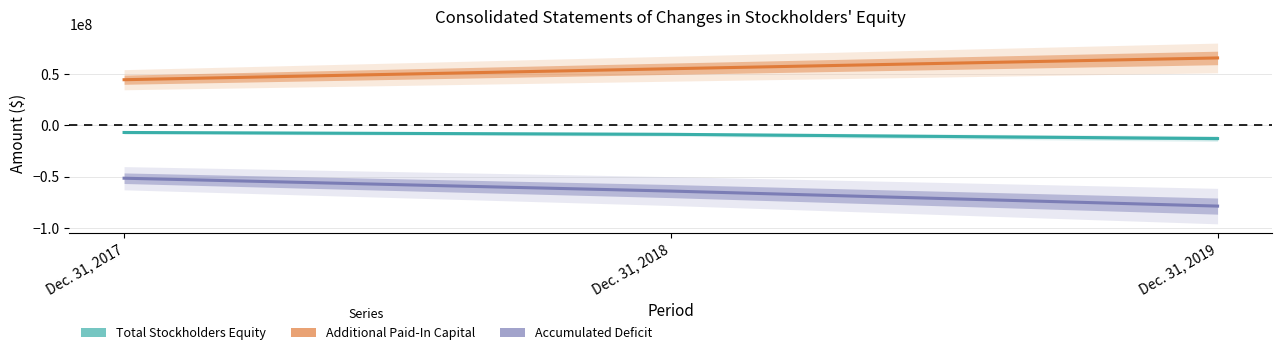

Rank the series by their maximum value, from highest to lowest.

Additional Paid-In Capital, Total Stockholders Equity, Accumulated Deficit